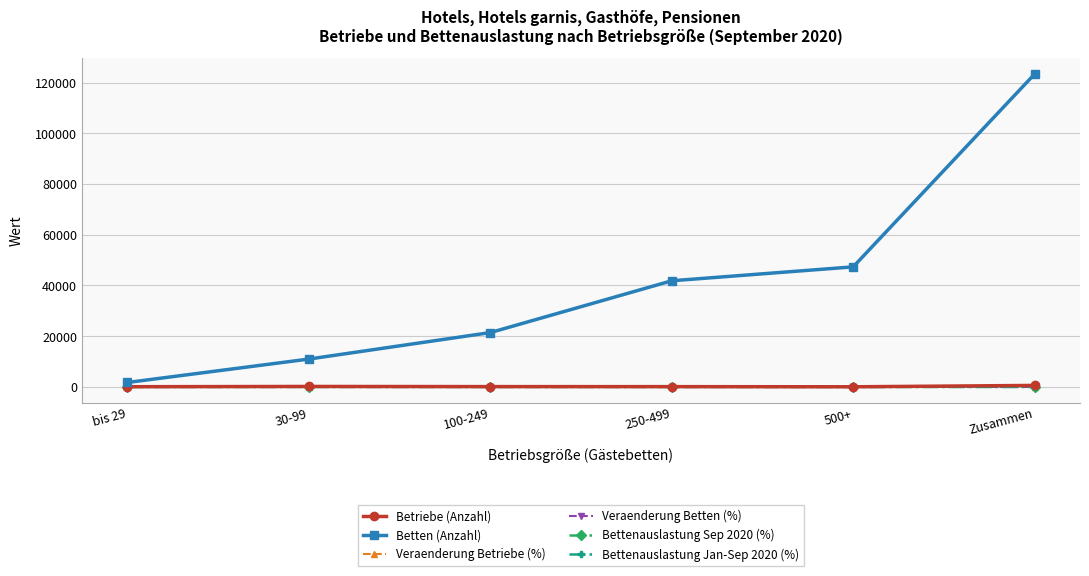

What is the difference between the maximum and minimum values in the Bettenauslastung Sep 2020 (%) series?

10.5